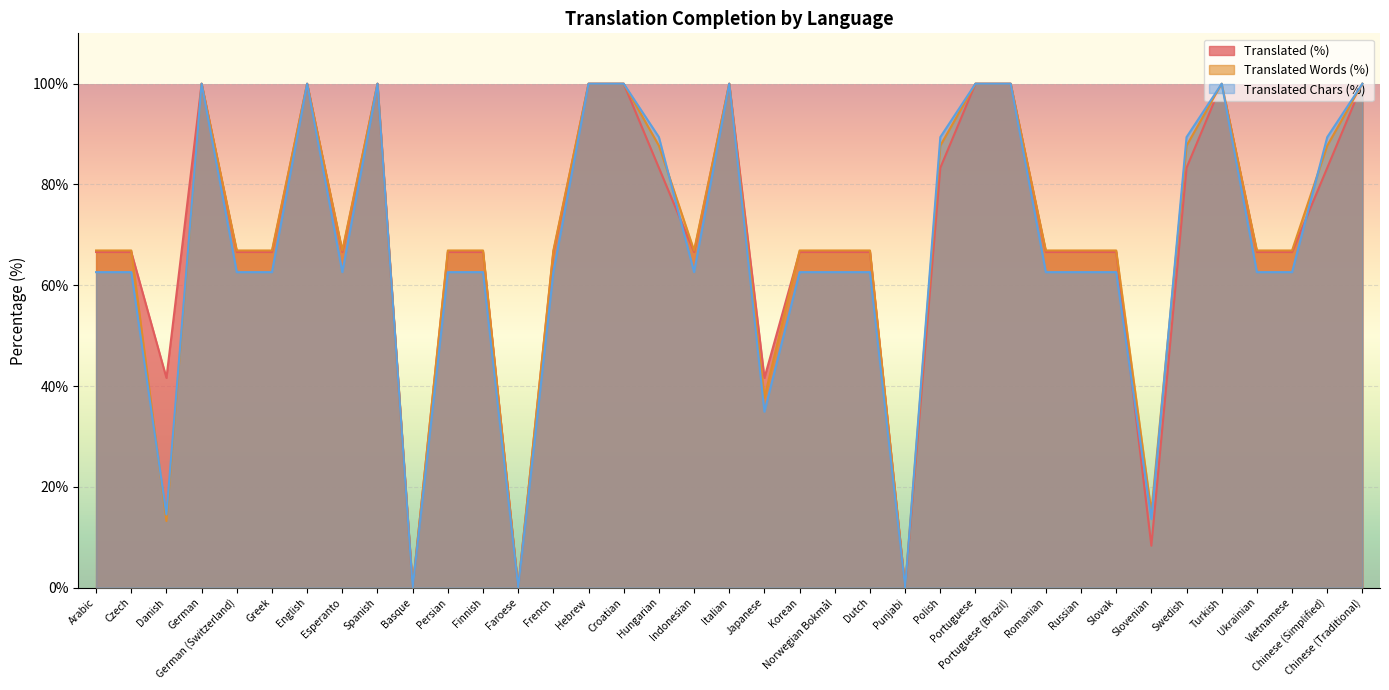

How many series are shown in this chart?

3